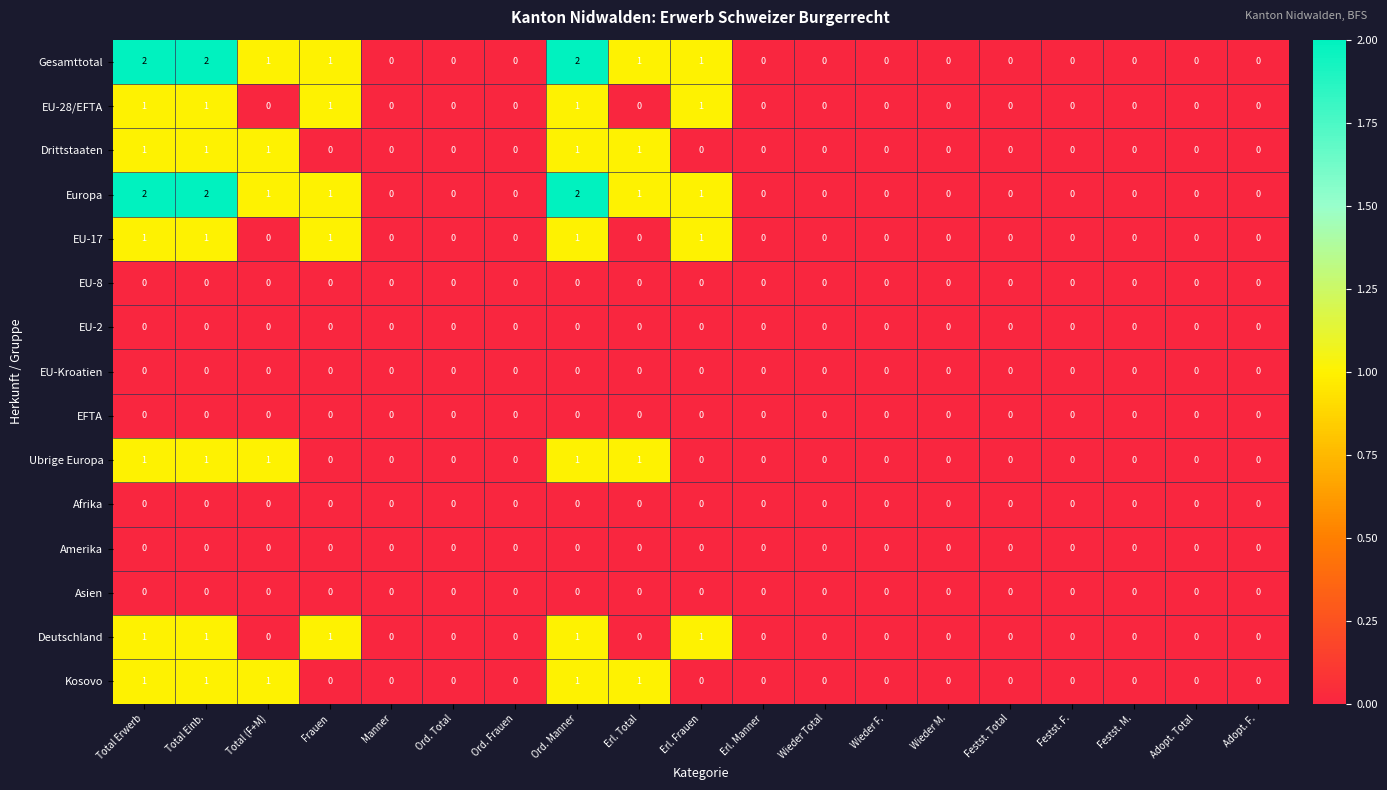

How many Deutschland values are between 0 and 1?

19